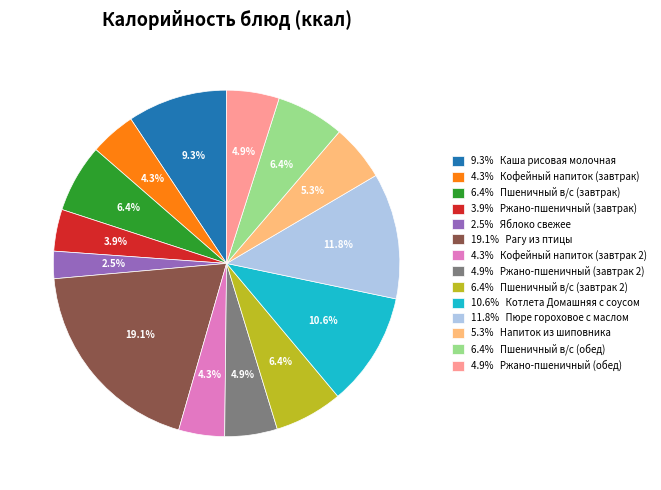

Approximately how many times larger is the value at 4.3% Кофейный напиток (завтрак 2) compared to 11.8% Пюре гороховое с маслом?

0.4